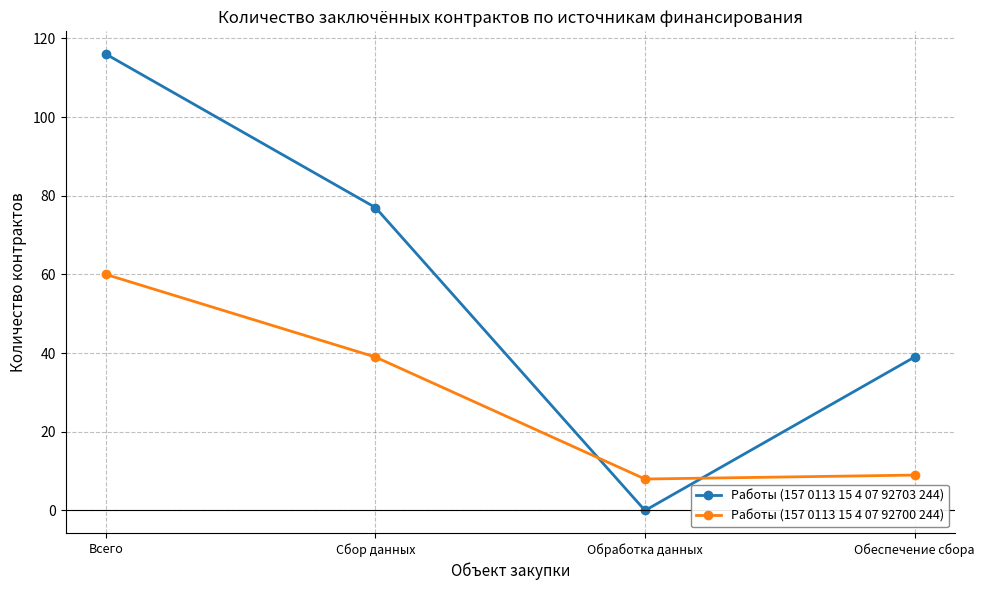

Reading right to left, extract all data points from this chart.

Работы (157 0113 15 4 07 92703 244): 39	0	77	116
Работы (157 0113 15 4 07 92700 244): 9	8	39	60